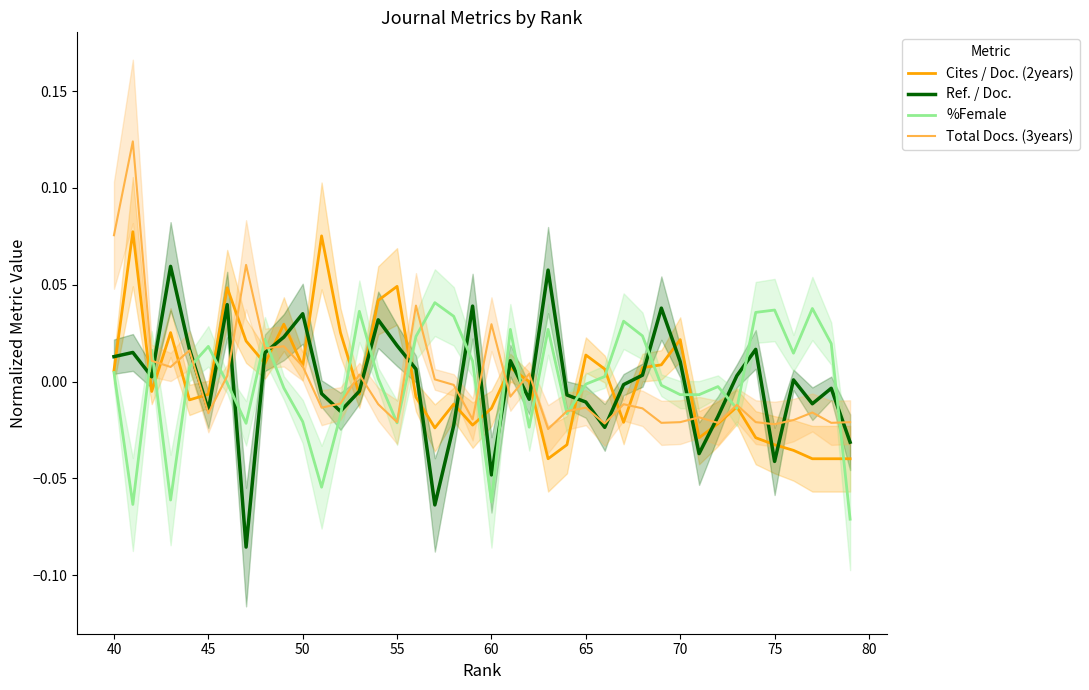

What is the difference between the maximum and second lowest values in the Ref. / Doc. series?

0.1